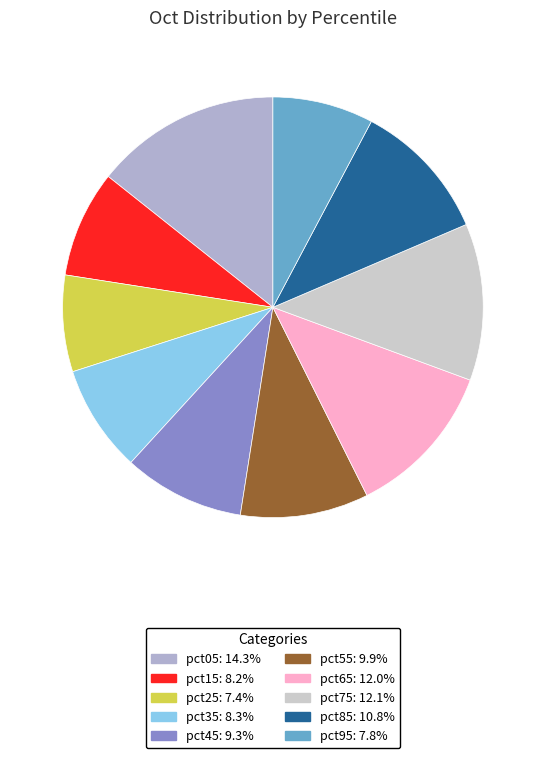

To the nearest percent, what portion does pct95 represent?

8%